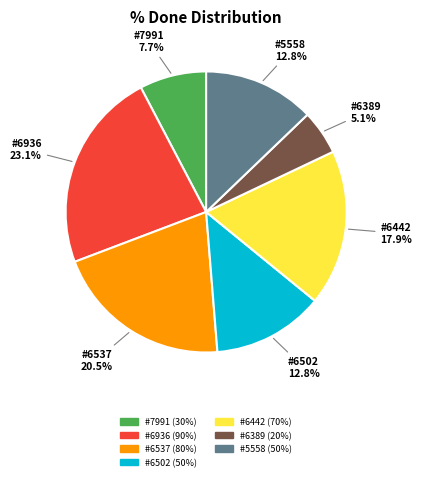

How many slices are in this pie chart?

7